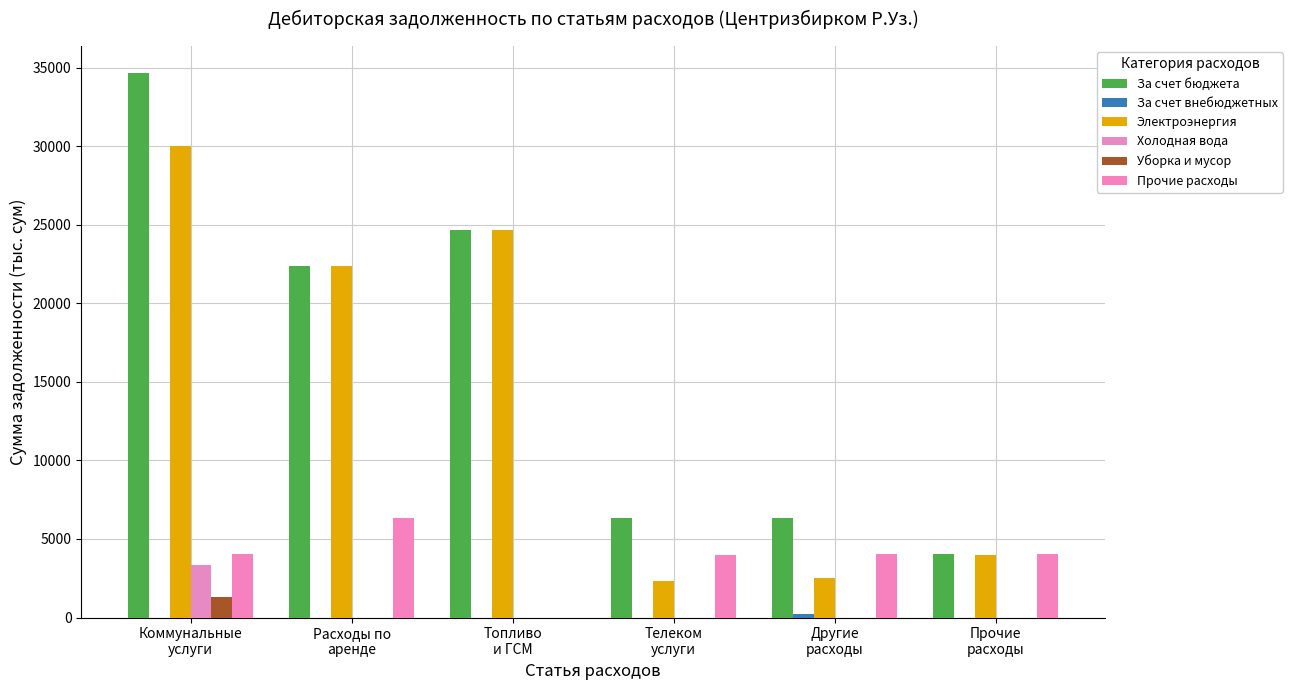

Which category has the highest value in the Уборка и мусор series?

Коммунальные
услуги